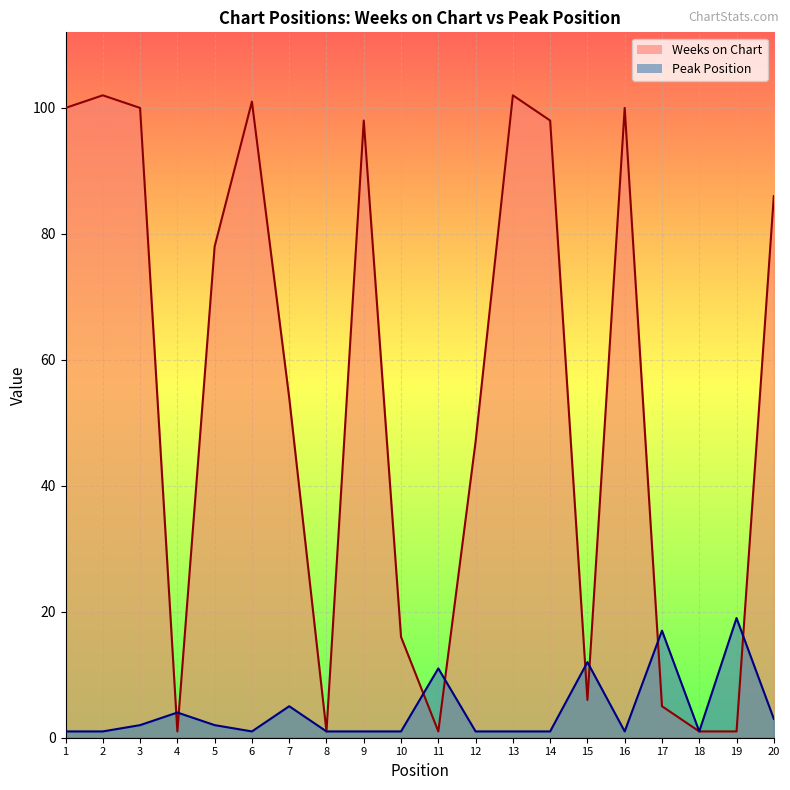

The value of Peak Position at 16 is 1. True or false?

False